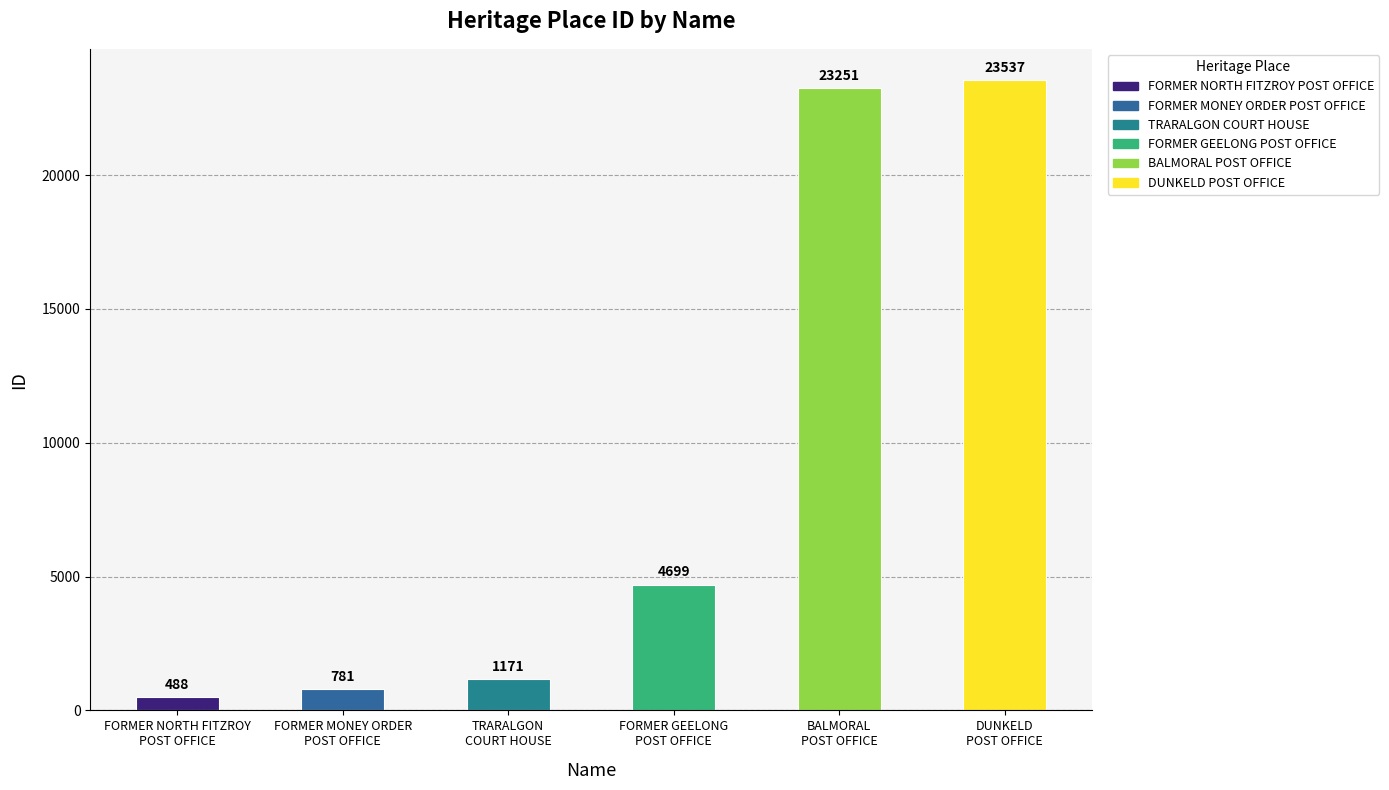

What is the maximum value shown in the chart?

23537